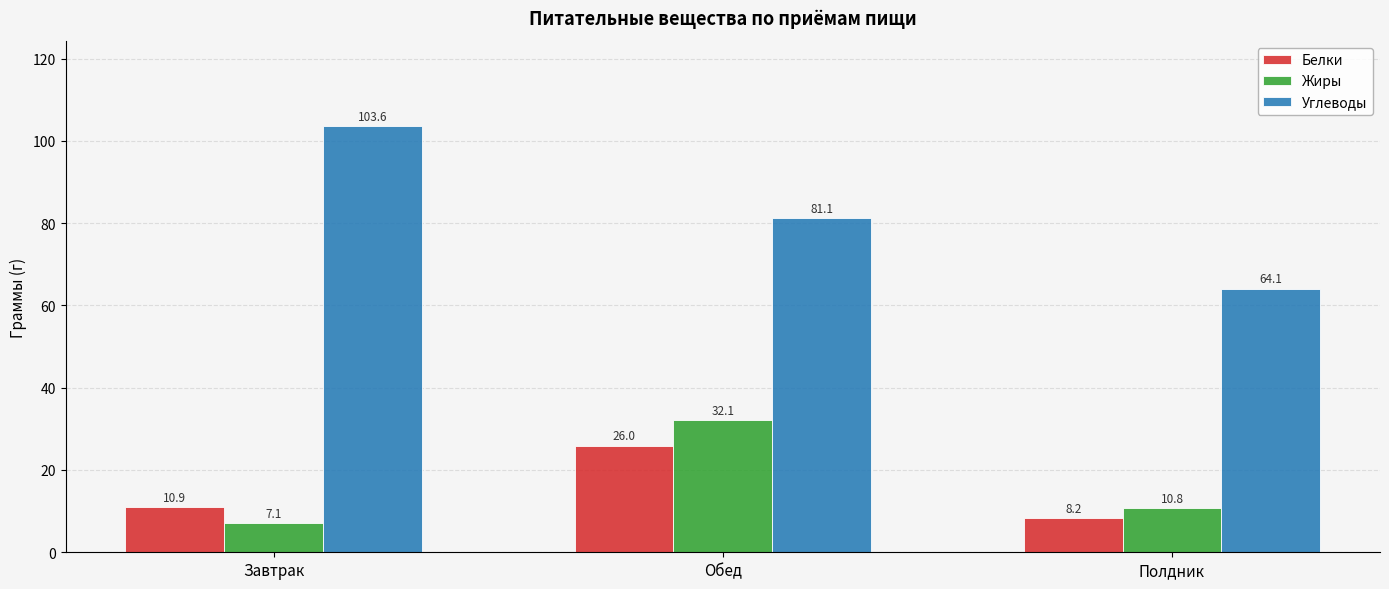

The value of Углеводы at Завтрак is 148.1. True or false?

False